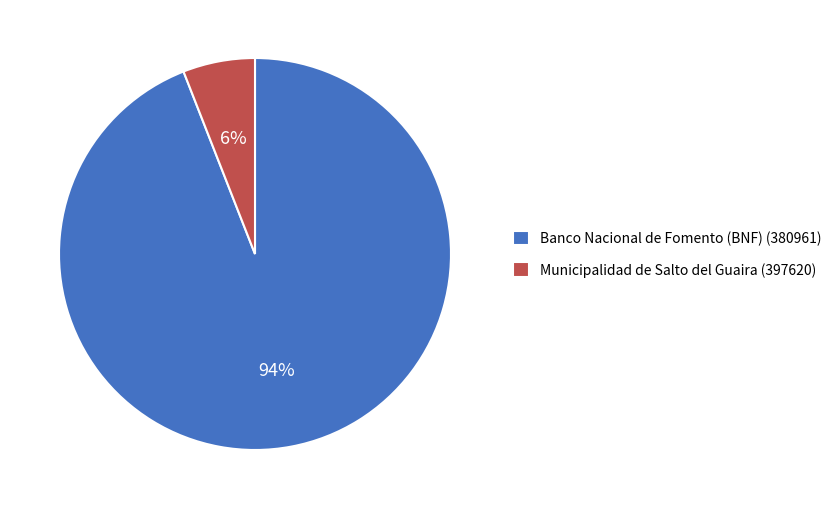

Is the sum of Municipalidad de Salto del Guaira (397620) and Banco Nacional de Fomento (BNF) (380961) greater than half?

Yes